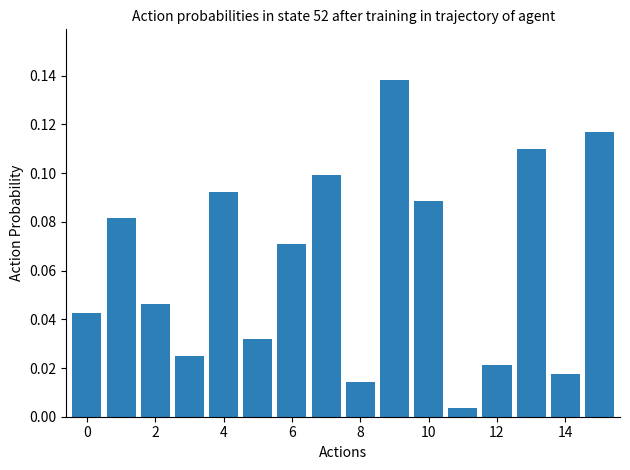

Does the chart contain any negative values?

No